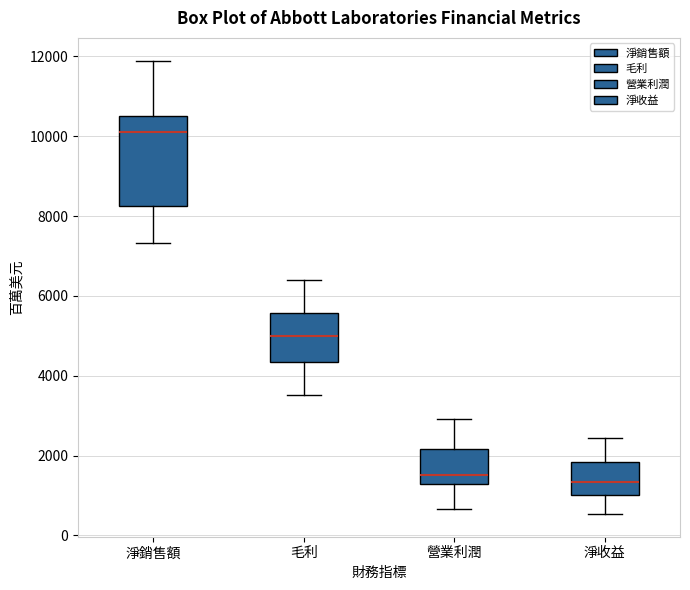

Reading left to right, read every box against the y-axis: the position of its median line, the range the box covers, and the ends of its whiskers. The values are not printed on the chart, so give them approximately, as read against the axis.

淨銷售額: median 10200, box 8200 to 10600, whiskers 7400 to 11800
毛利: median 5000, box 4400 to 5600, whiskers 3600 to 6400
營業利潤: median 1600, box 1200 to 2200, whiskers 600 to 3000
淨收益: median 1400, box 1000 to 1800, whiskers 600 to 2400